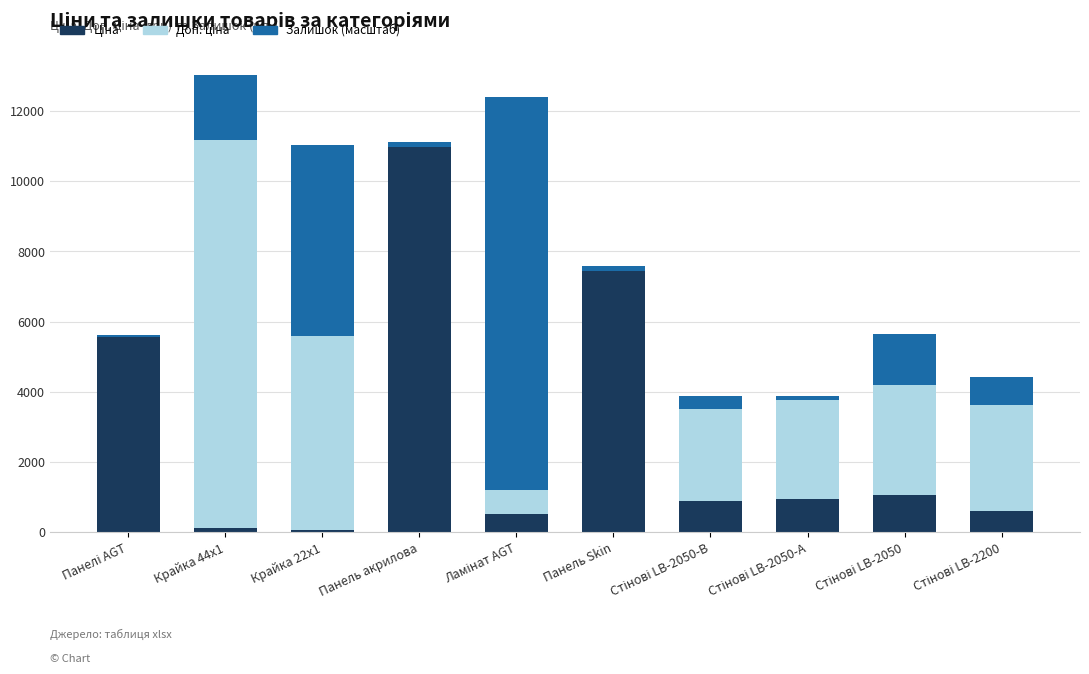

How many distinct data groups are displayed?

3